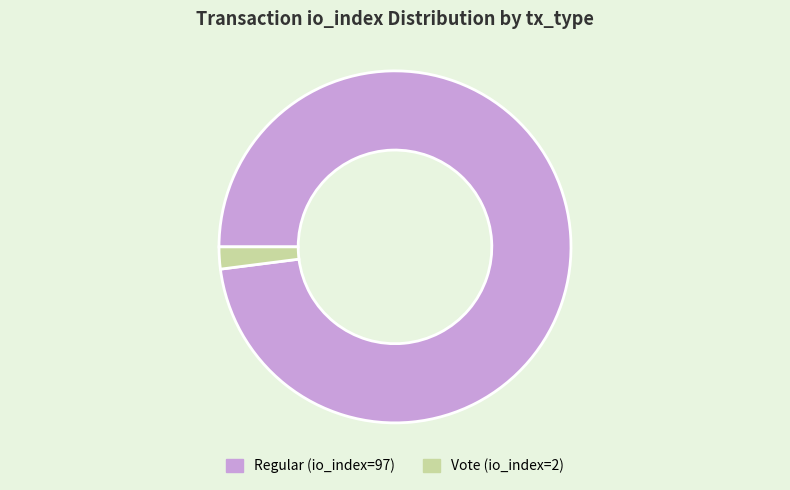

What is the majority slice?

Regular (io_index=97)